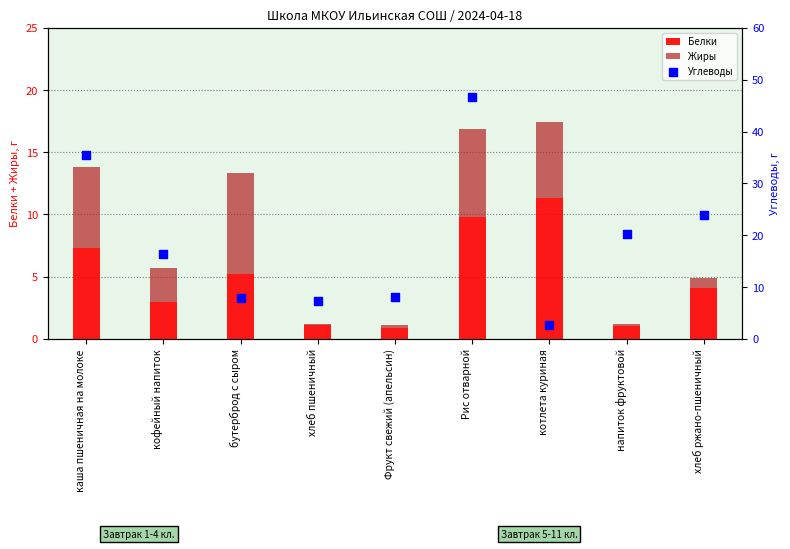

Which series reaches the minimum Y coordinate?

Жиры